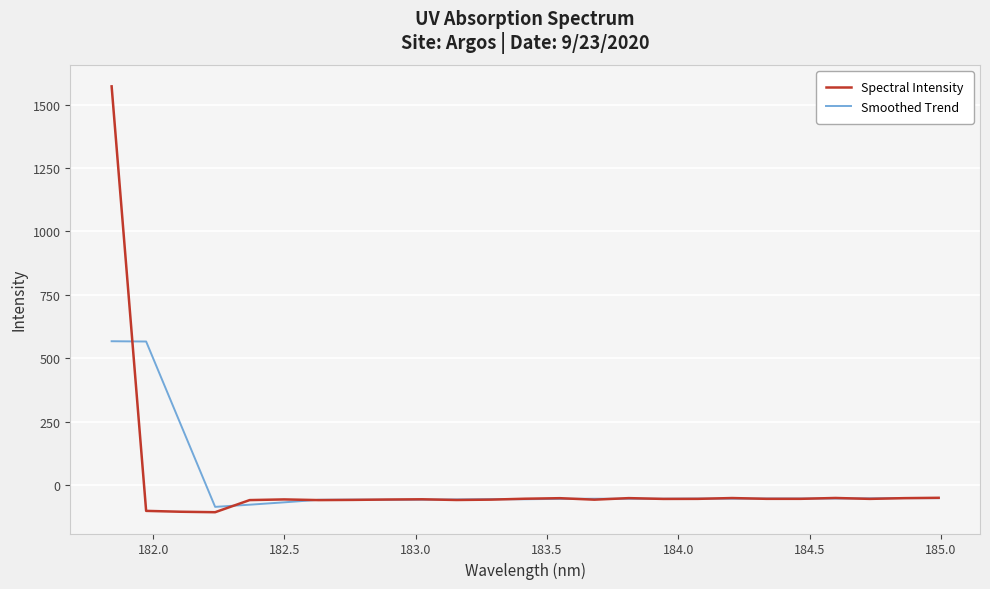

What is the average value of the Spectral Intensity series?

4.1